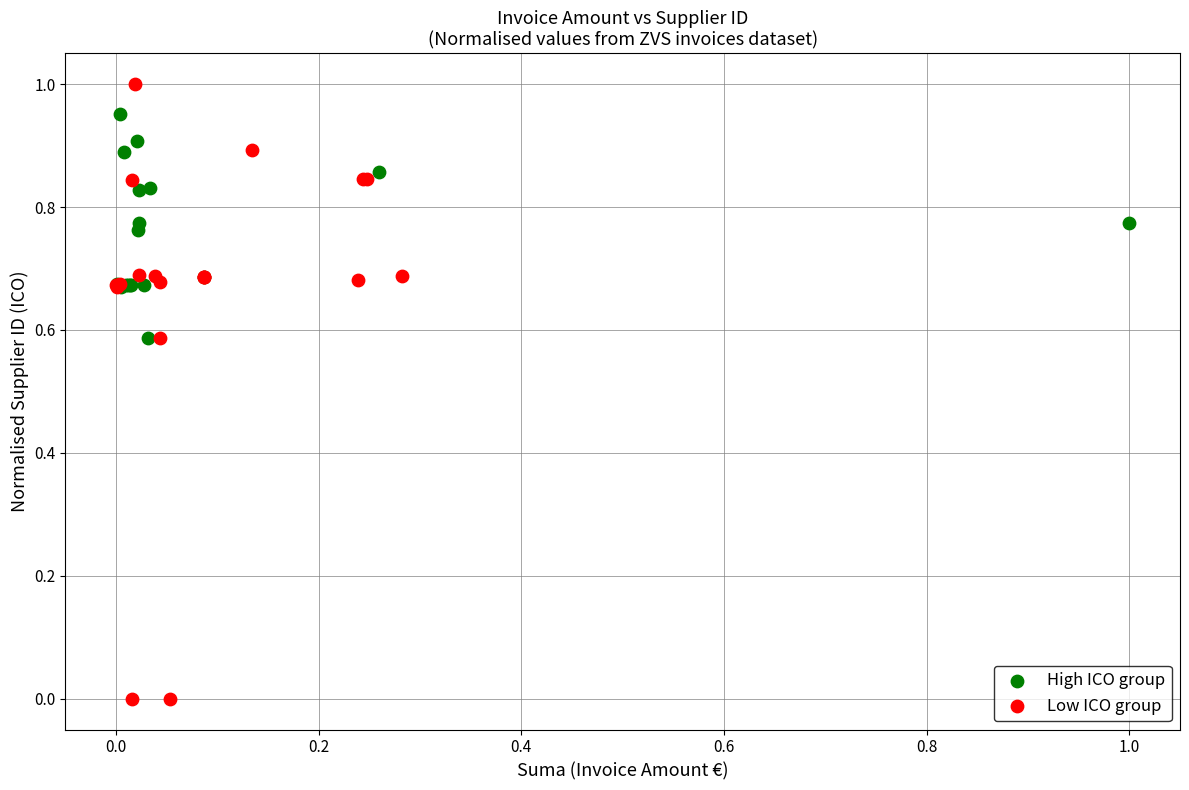

Which series reaches the minimum Y coordinate?

Low ICO group